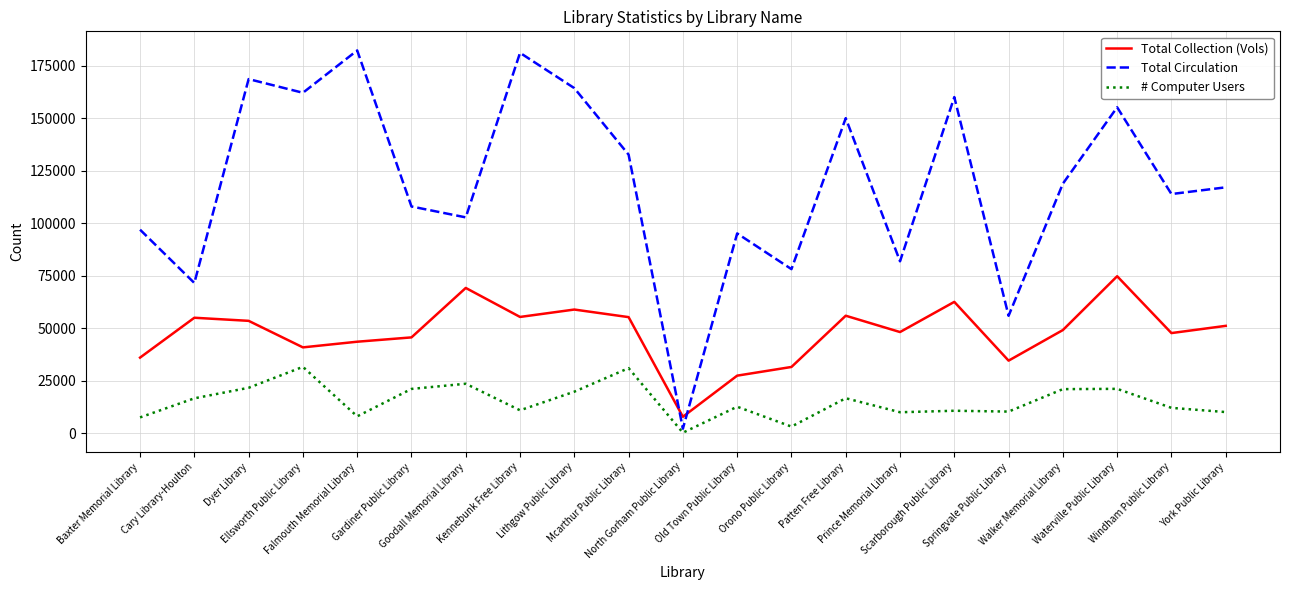

What is the sum of all Total Circulation values?

2500263